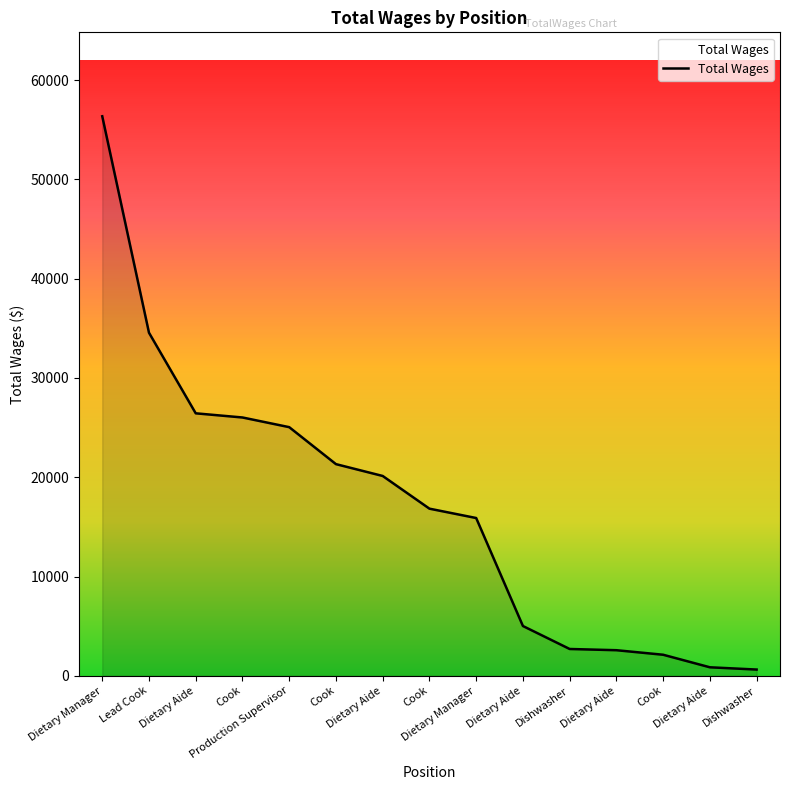

What is the change in value from Dietary Aide to Dishwasher?

-4386